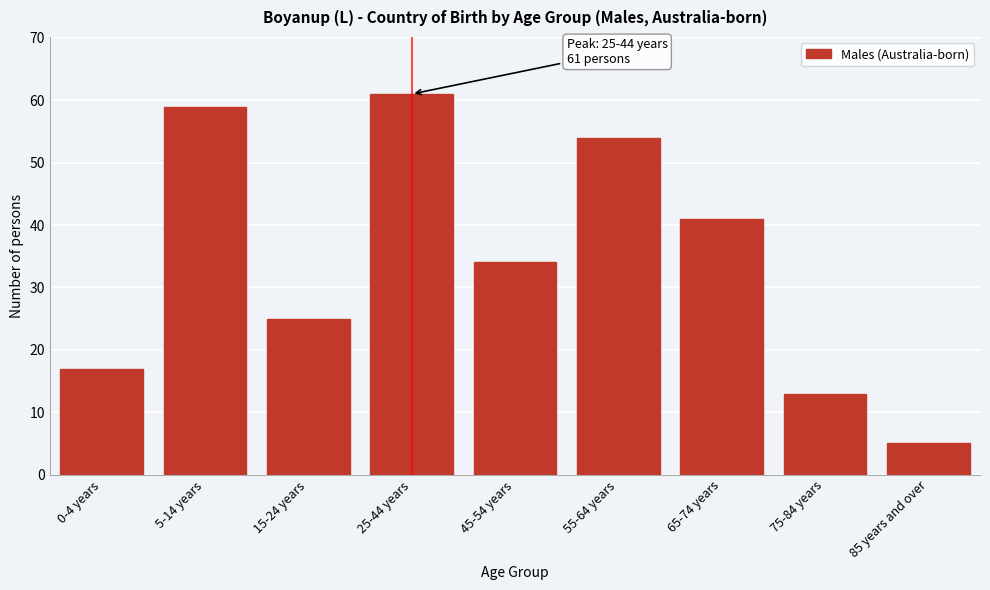

Reading right to left, extract all data points from this chart.

85 years and over=5	75-84 years=13	65-74 years=41	55-64 years=54	45-54 years=34	25-44 years=61	15-24 years=25	5-14 years=59	0-4 years=17